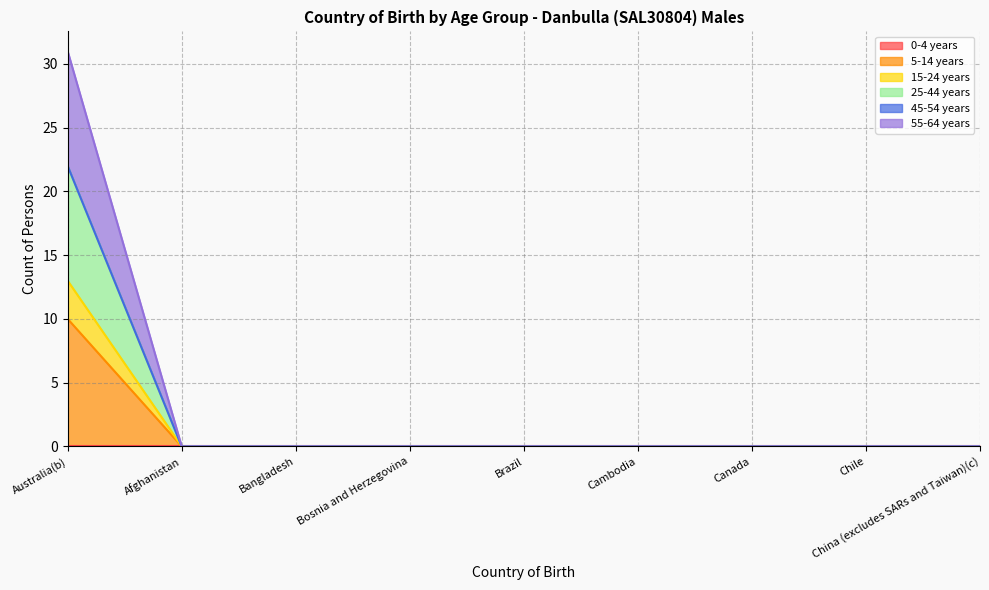

How many lines are shown in the chart?

6